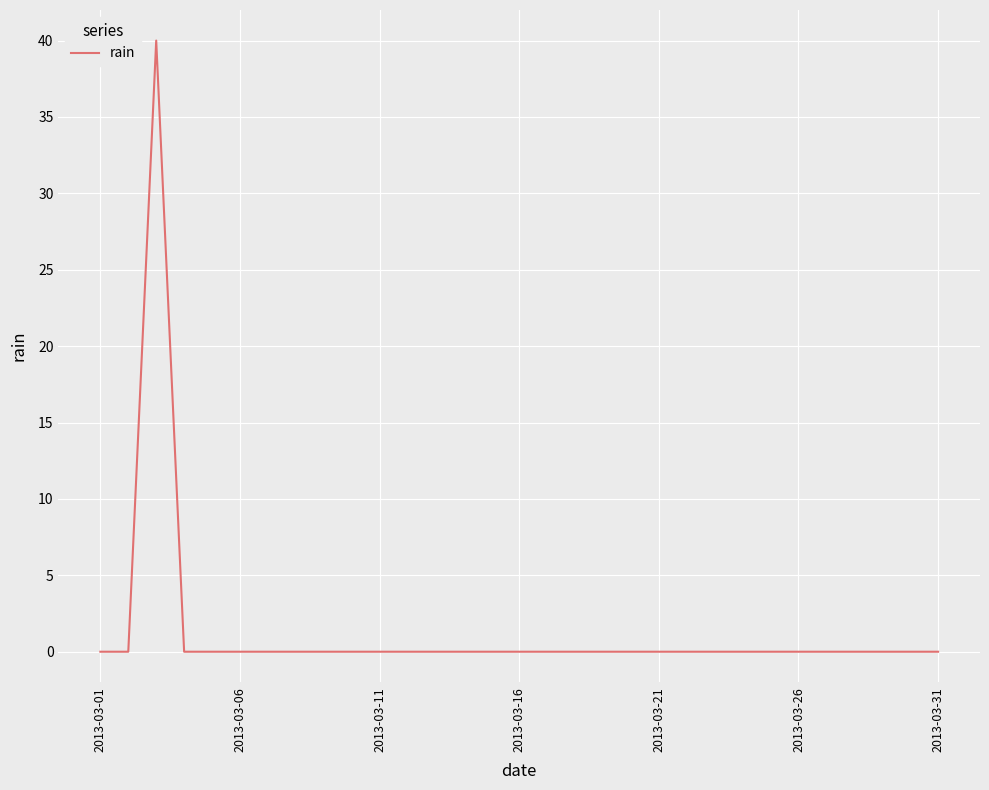

What is the maximum value shown in the chart?

40